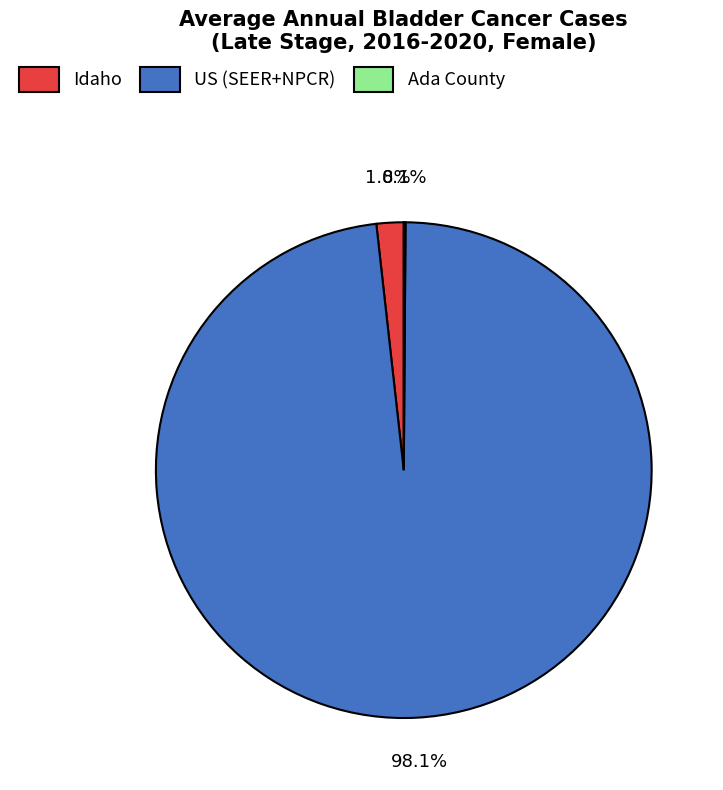

What percentage do Idaho and US (SEER+NPCR) together represent?

99.9%